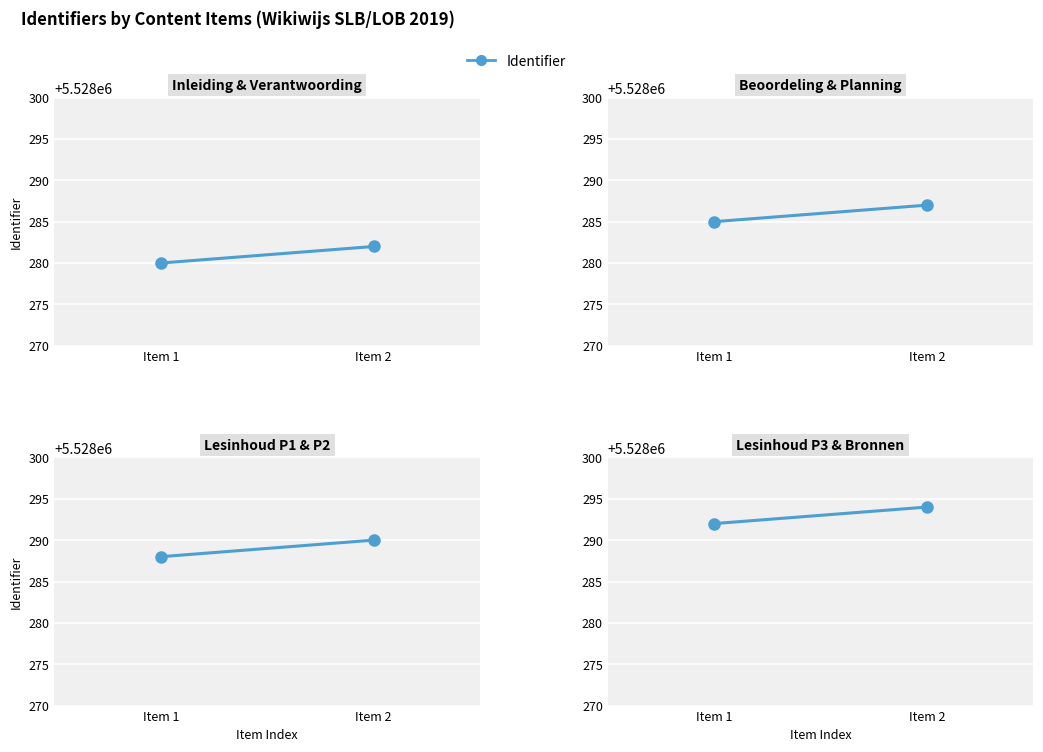

What is the sum of the values at Inleiding and Lesinhoud P2?

11056570